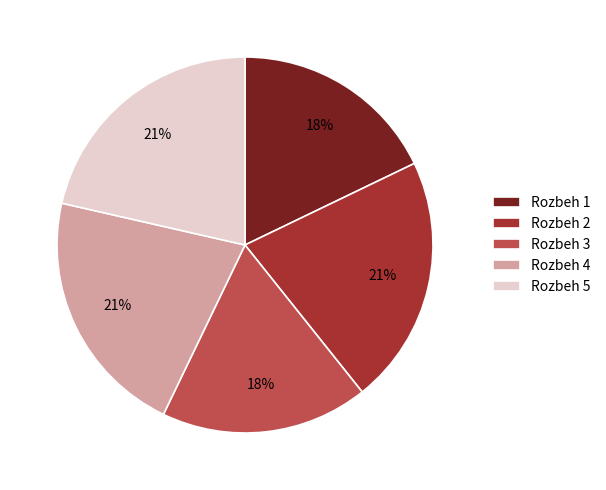

Is it true that Rozbeh 2 is 14% of the pie?

False